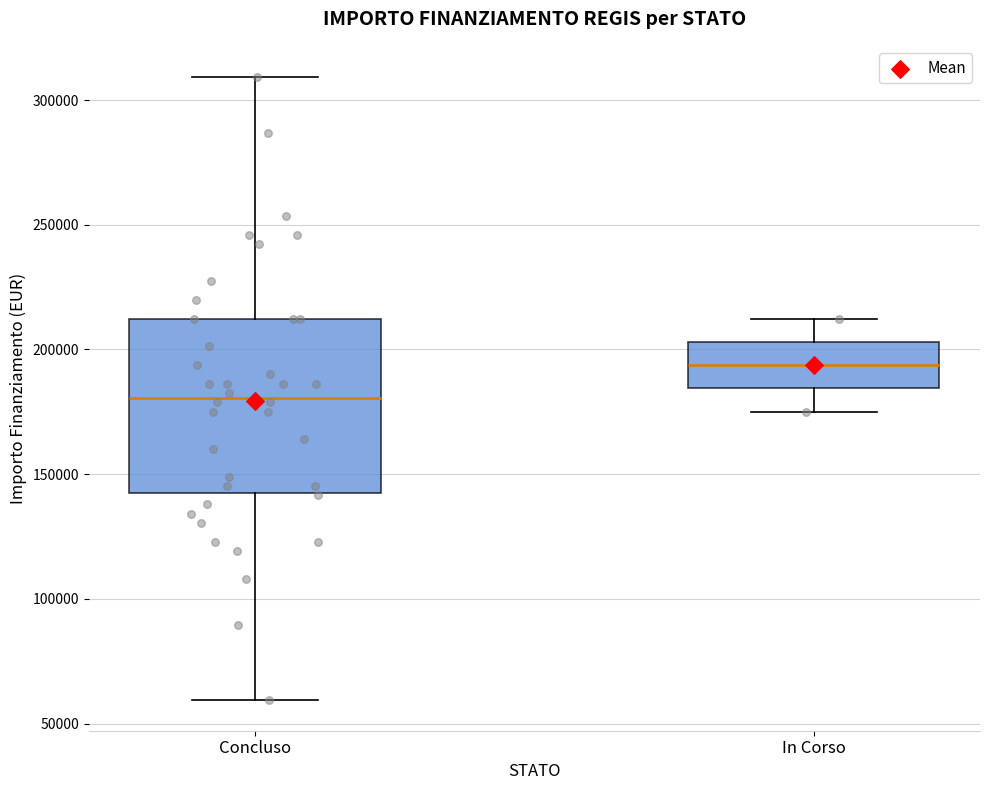

Reading left to right, read every box against the y-axis: the position of its median line, the range the box covers, and the ends of its whiskers. The values are not printed on the chart, so give them approximately, as read against the axis.

Concluso: median 180000, box 145000 to 210000, whiskers 60000 to 310000
In Corso: median 195000, box 185000 to 205000, whiskers 175000 to 210000